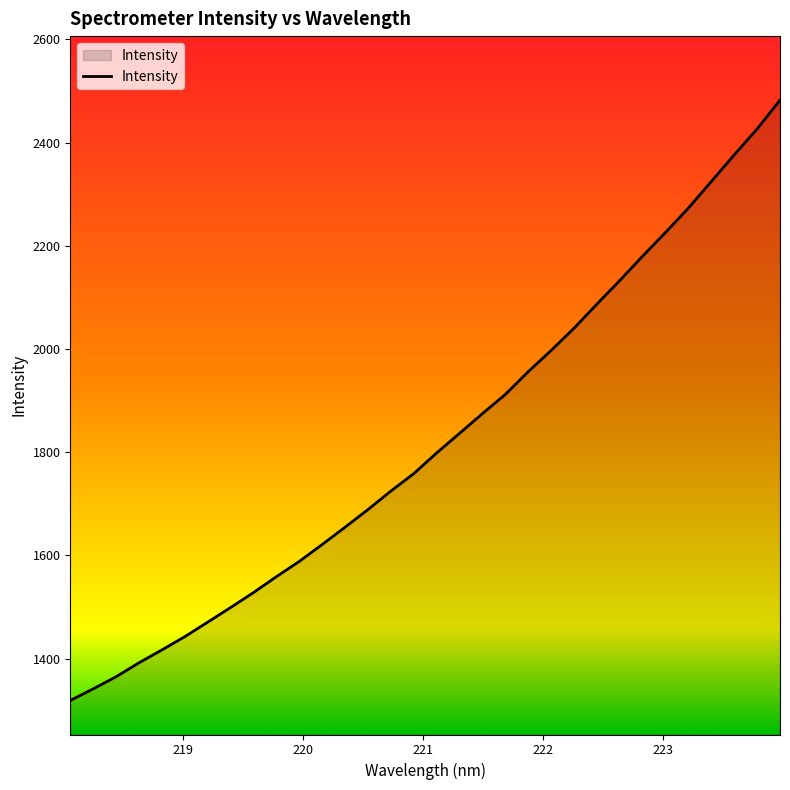

How many lines are shown in the chart?

1